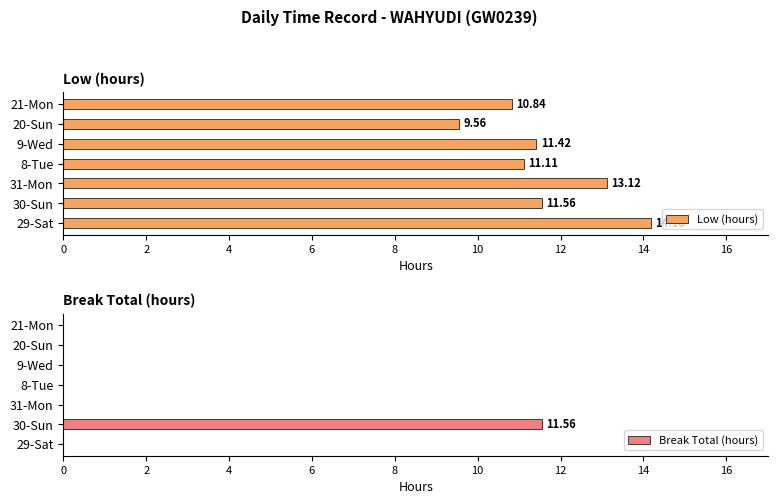

Does the chart contain any negative values?

No